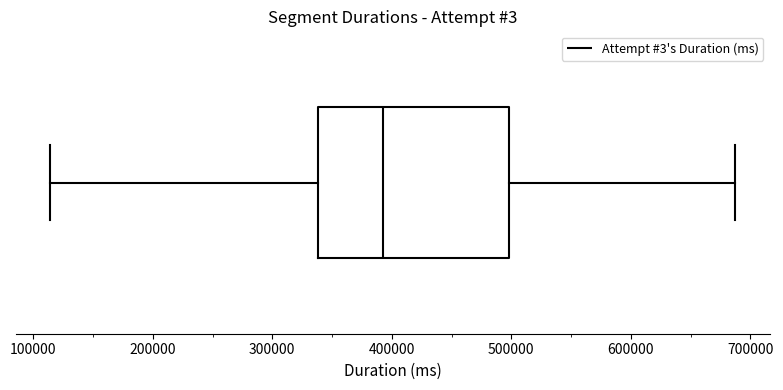

Read this box plot against the x-axis: the position of the median line, the range covered by the box, and the ends of both whiskers. The values are not printed on the chart, so give them approximately, as read against the axis.

median 390000, box 340000 to 500000, whiskers 110000 to 690000